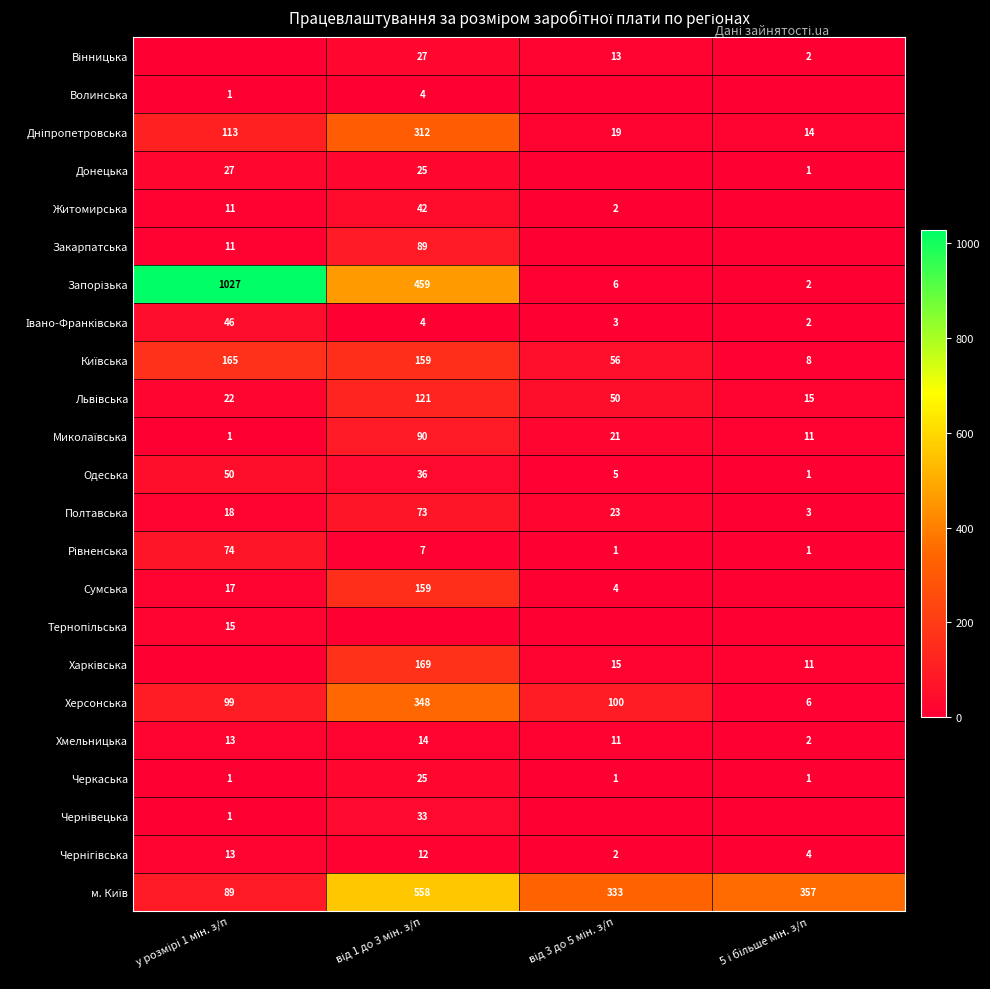

What is the total value across all series at від 3 до 5 мін. з/п?

665